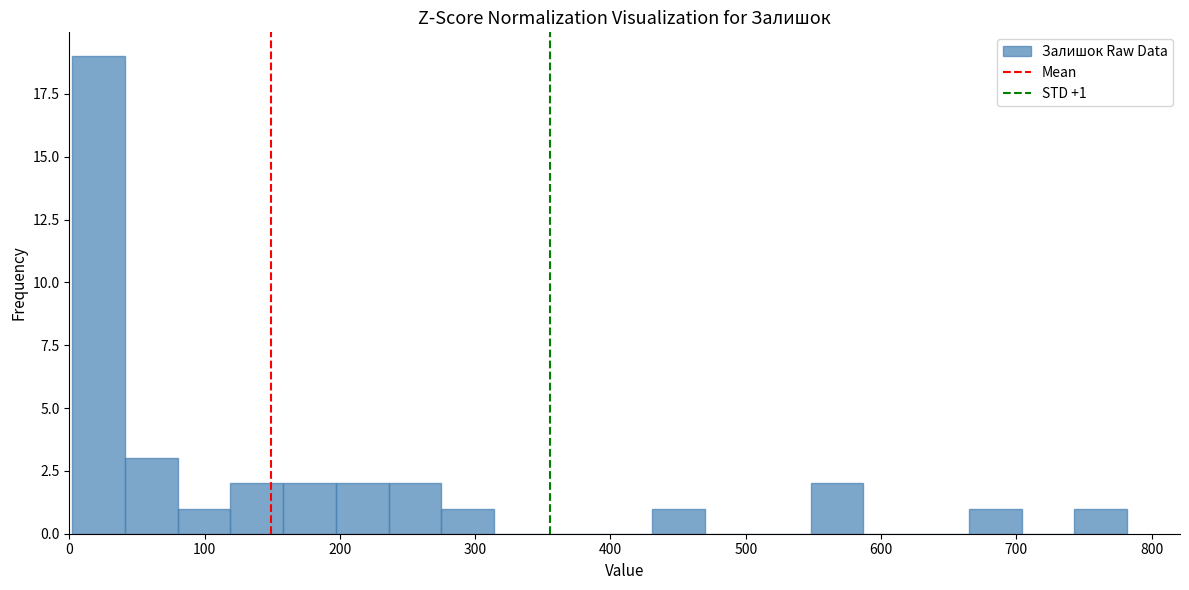

Read against the x-axis, roughly where is the centre of the tallest bar?

20